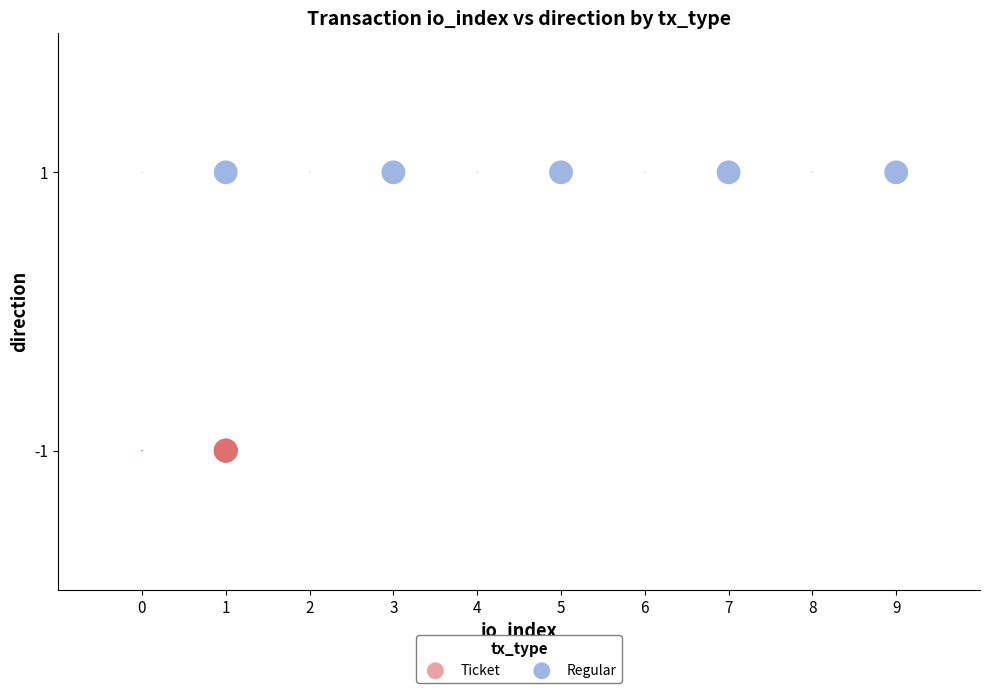

Which series contains the lowest Y value?

Ticket